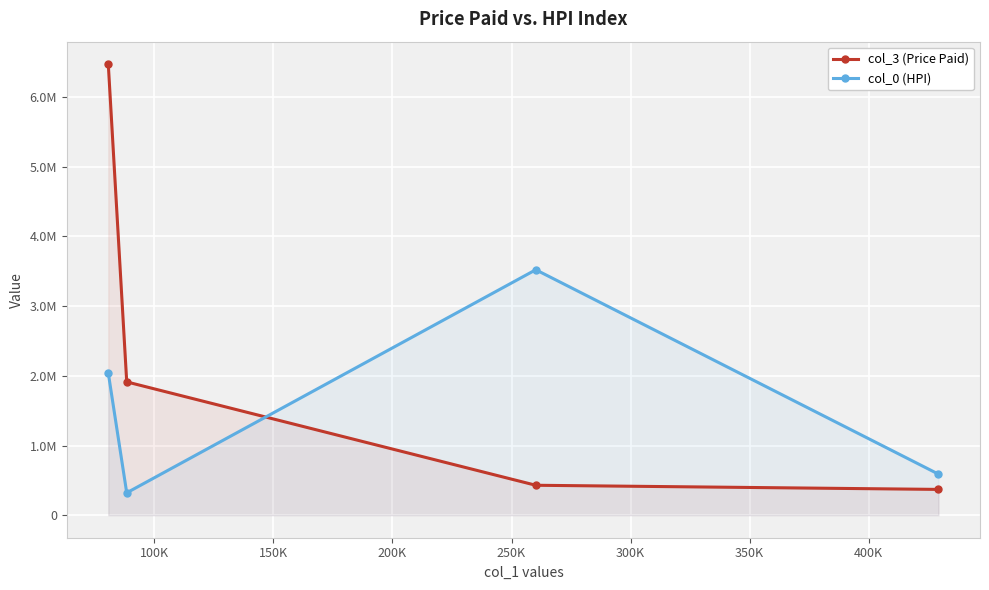

True or false: col_0 (HPI) has a value of 320917.9 at 100K.

True